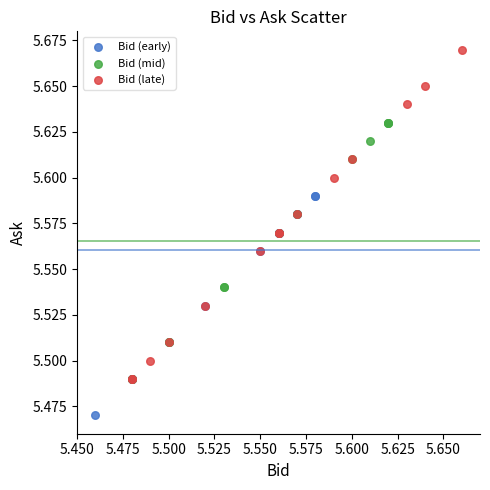

Which series reaches the maximum Y coordinate?

Bid (late)